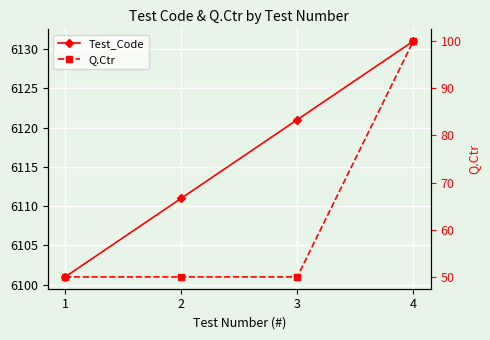

What is the difference between the second highest and second lowest values in the Test_Code series?

10